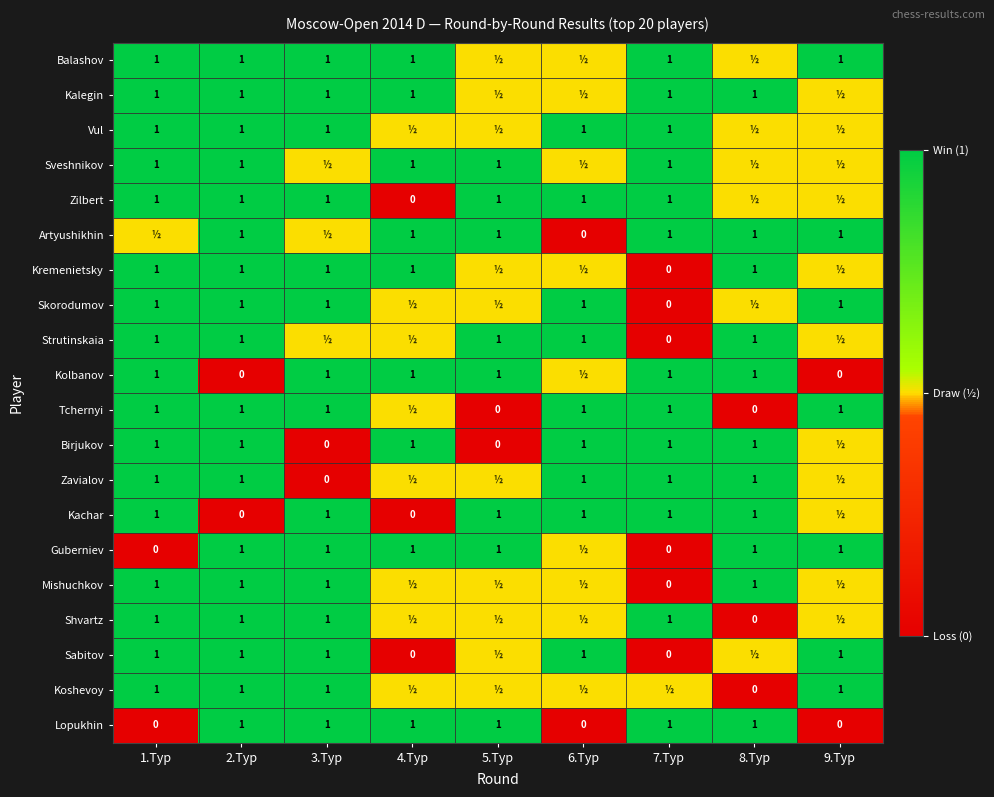

What is the sum of the Sabitov values at 7.Тур and 9.Тур?

1.0